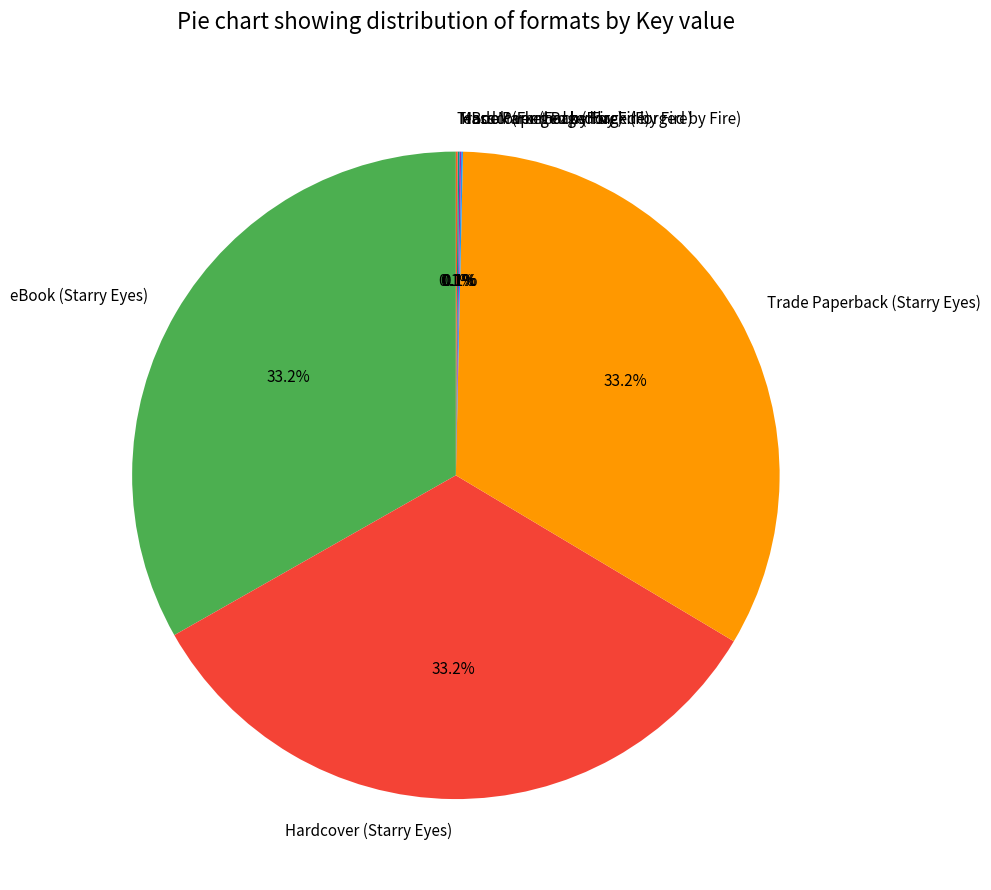

Do Trade Paperback (Starry Eyes) and Hardcover (Starry Eyes) together represent more than half of the pie?

Yes